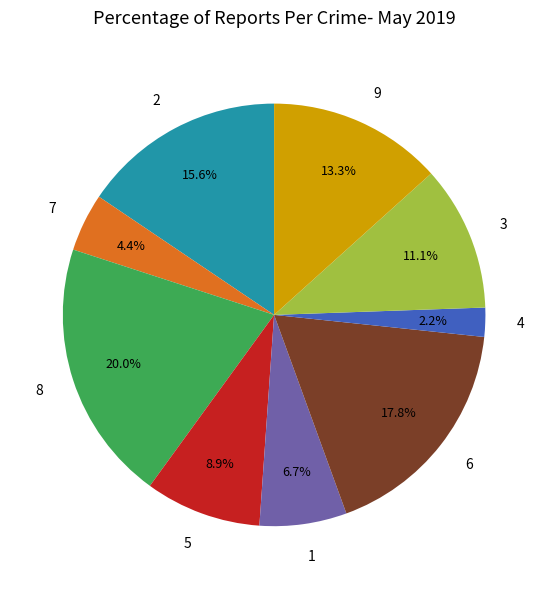

To the nearest percent, what is the combined percentage of 4 and 8?

22%